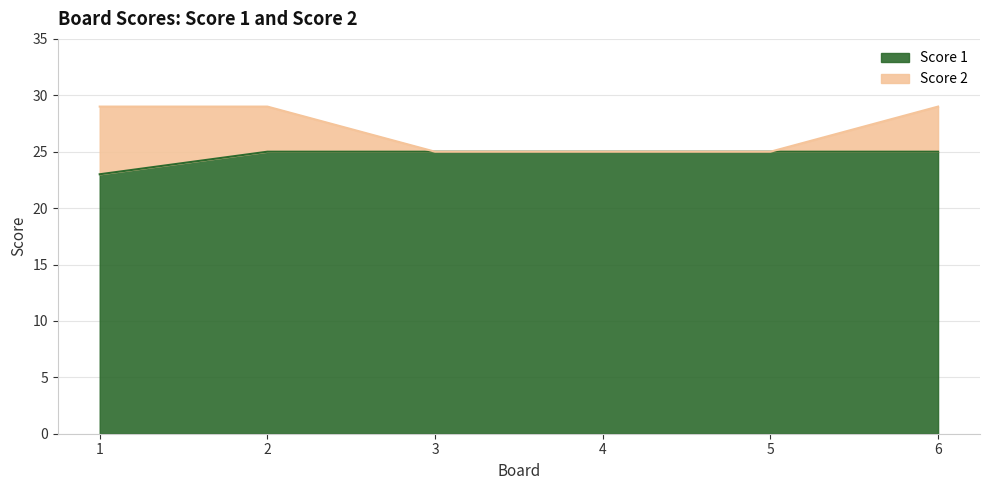

Is it true that the value at 4 is 43?

False